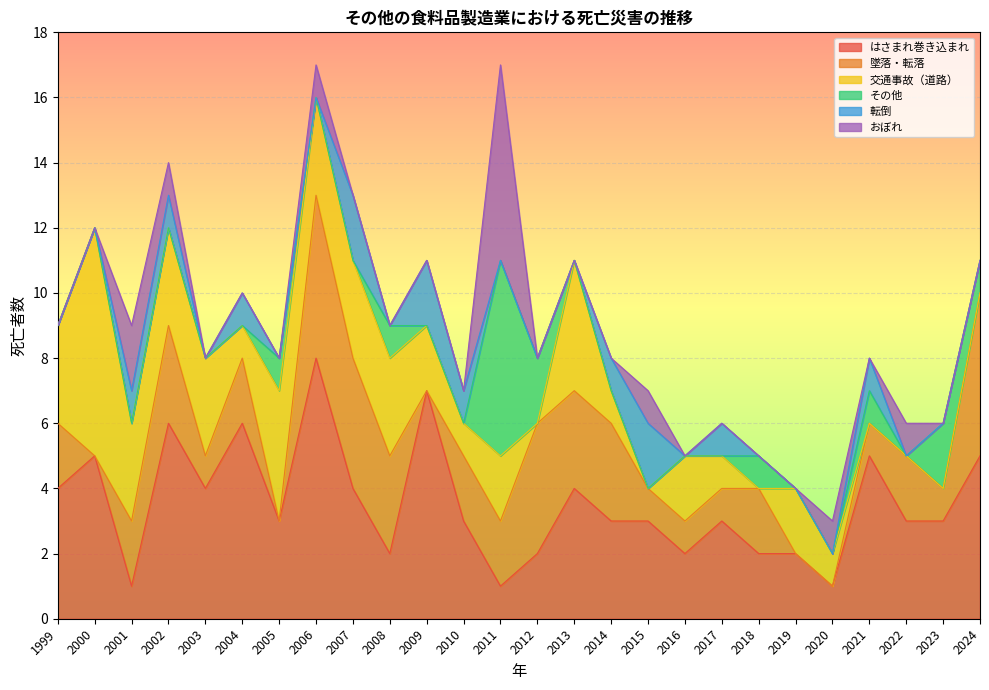

Count the number of data series in this chart.

6